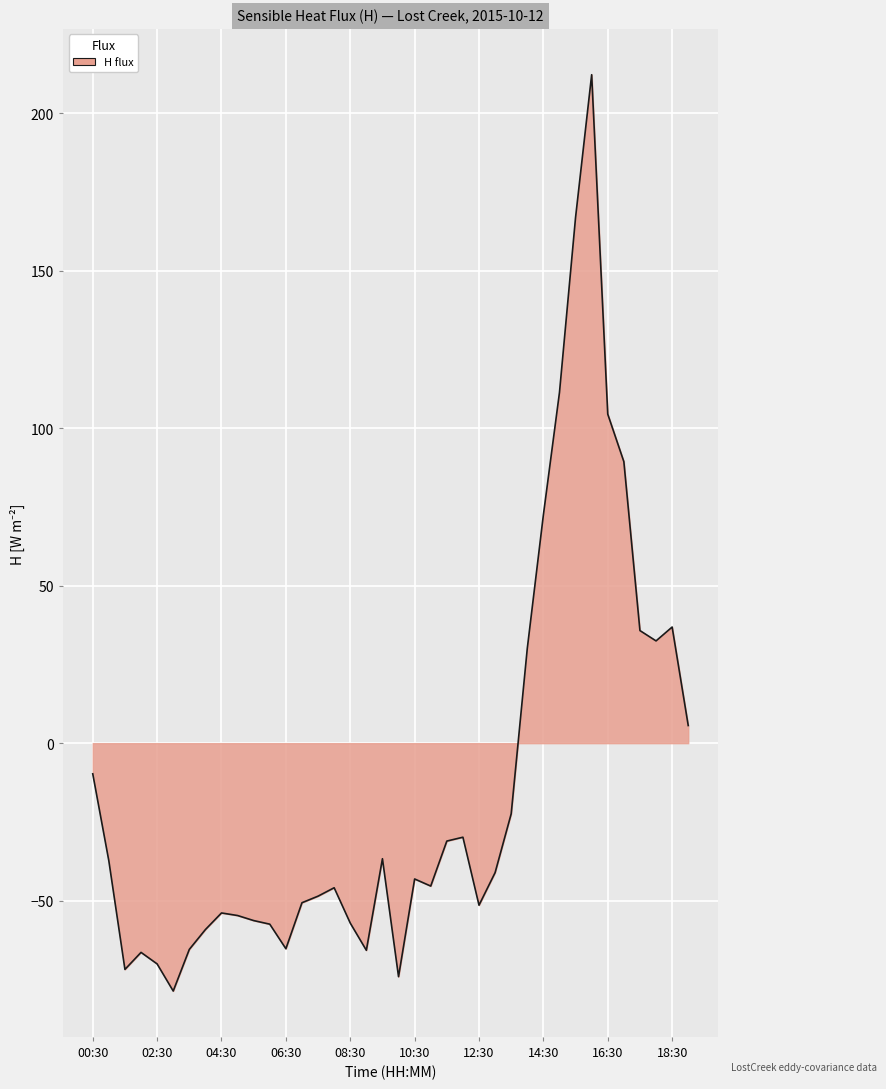

What is the difference between the maximum and minimum values?

290.9